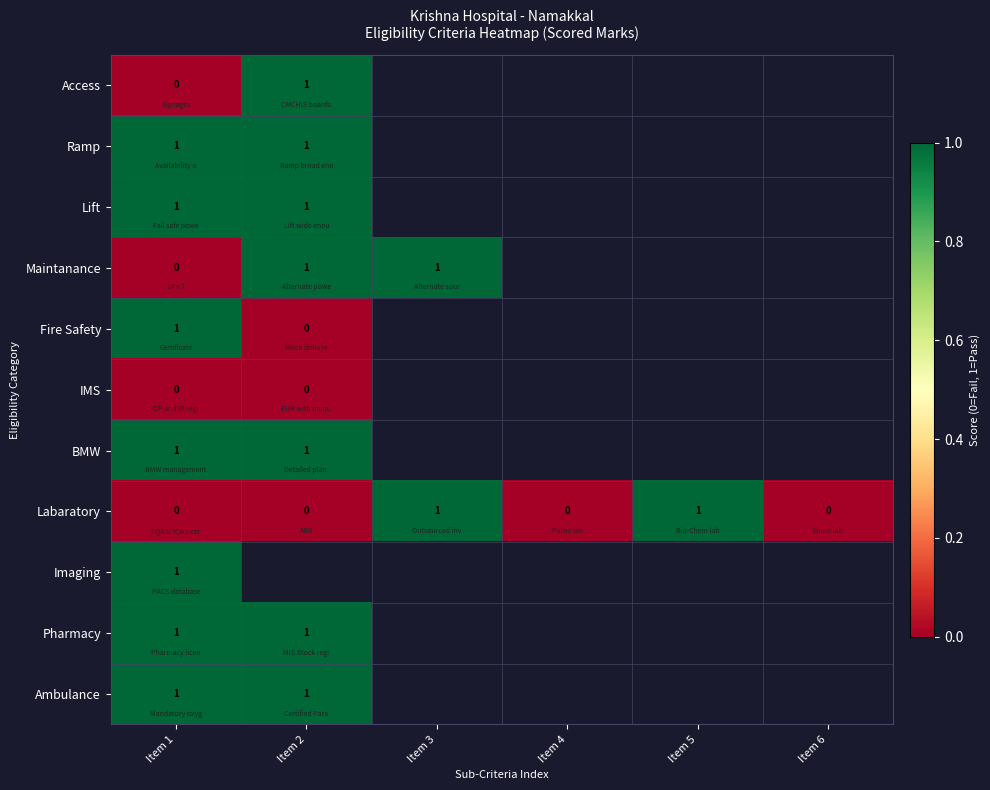

The Ramp series shows 2 at Item 2. True or false?

False